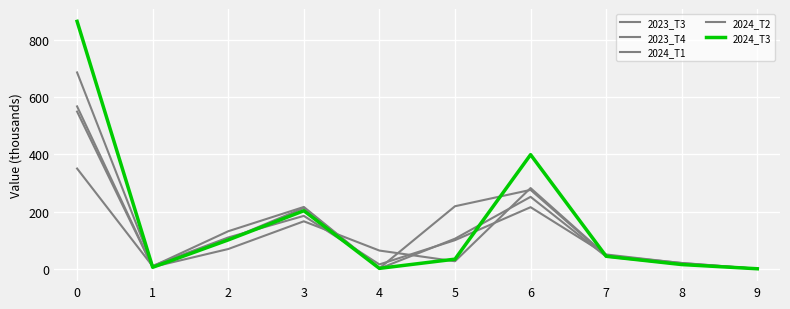

What is the total value across all series at 9?

0.2